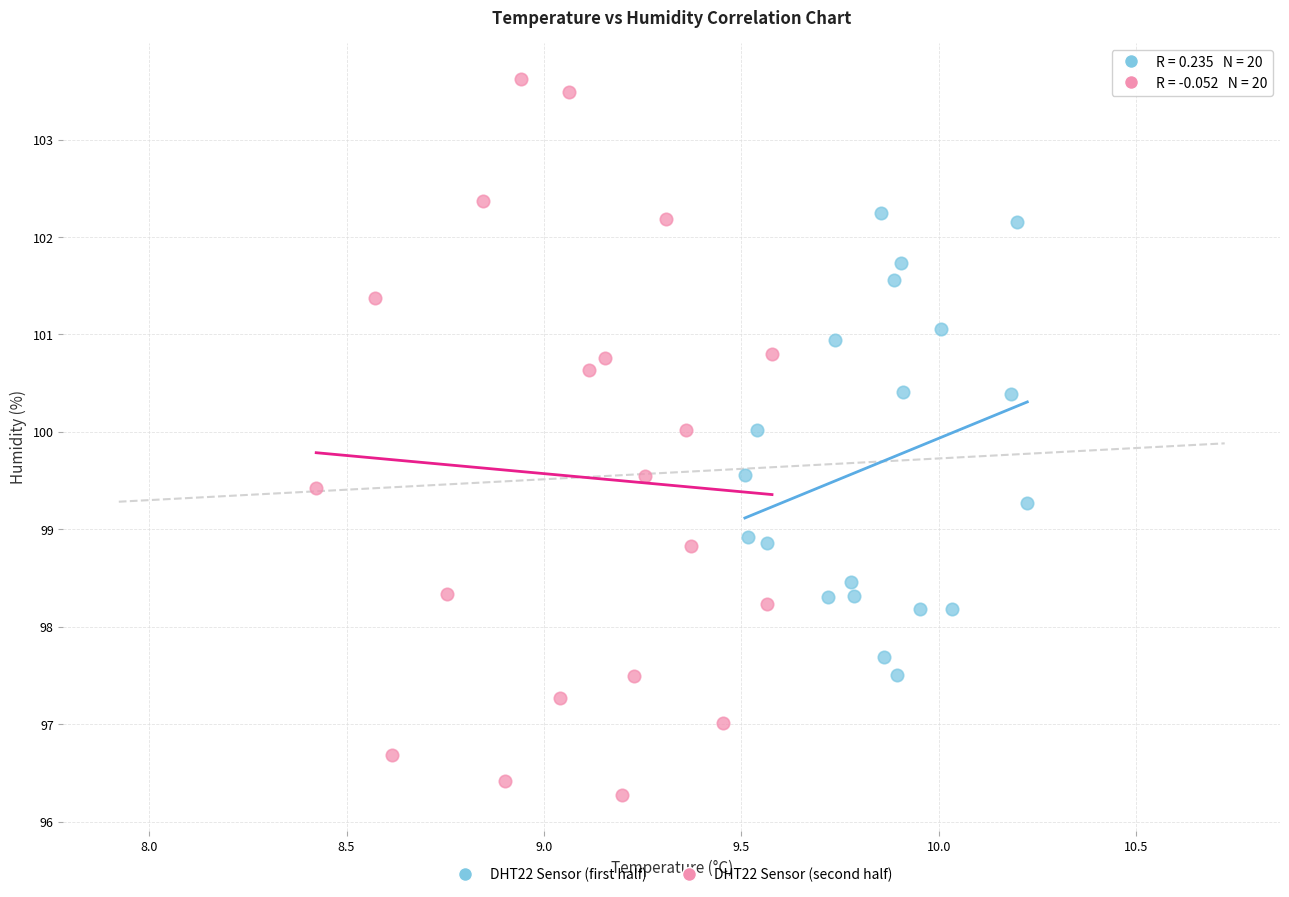

Which series contains the lowest Y value?

DHT22 Sensor (second half)